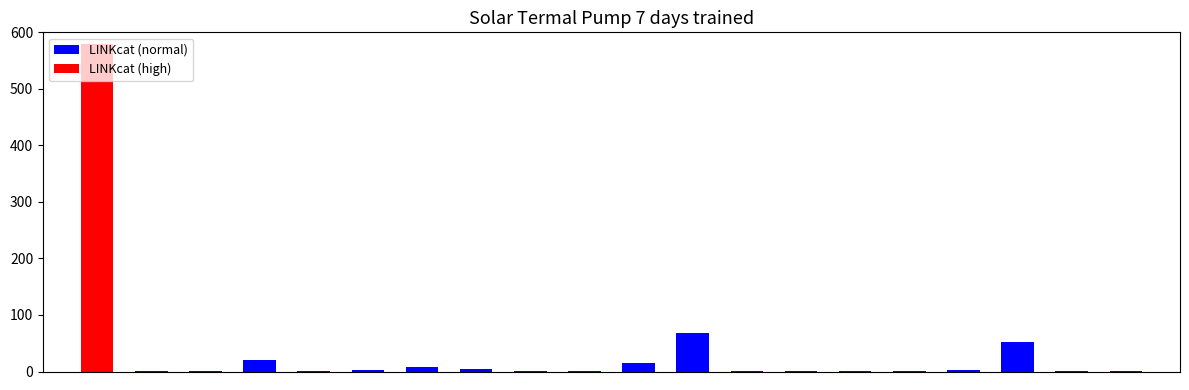

What is the sum of all values?

755.3